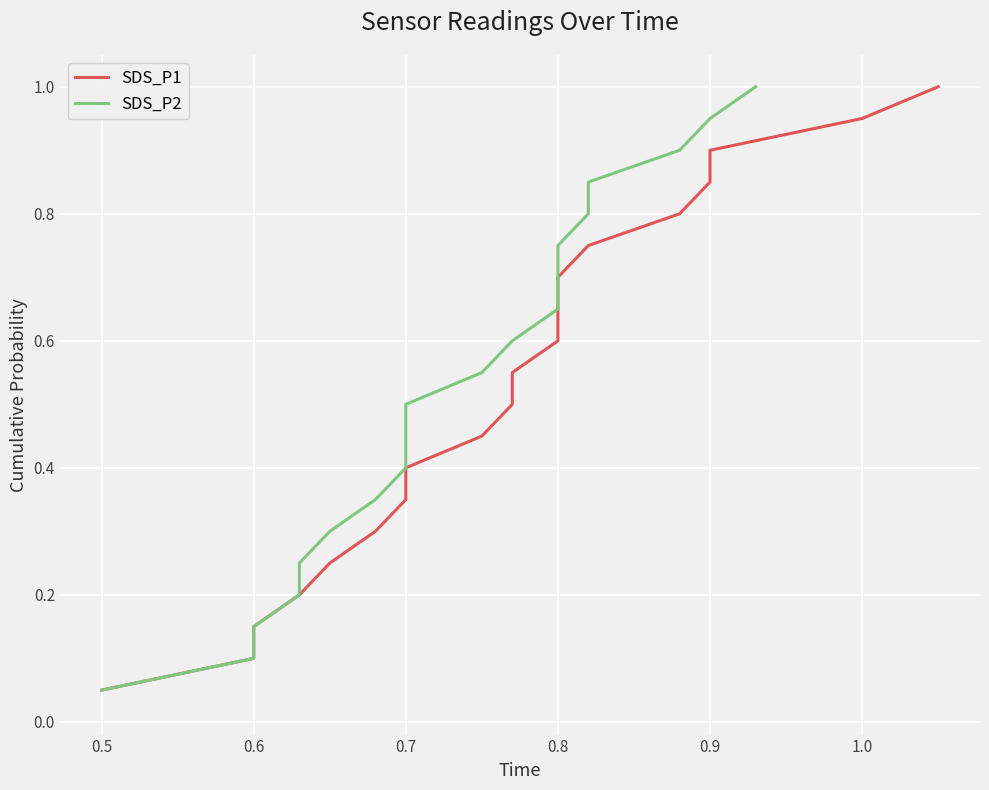

What is the label of the 14th point from the left?

0.8